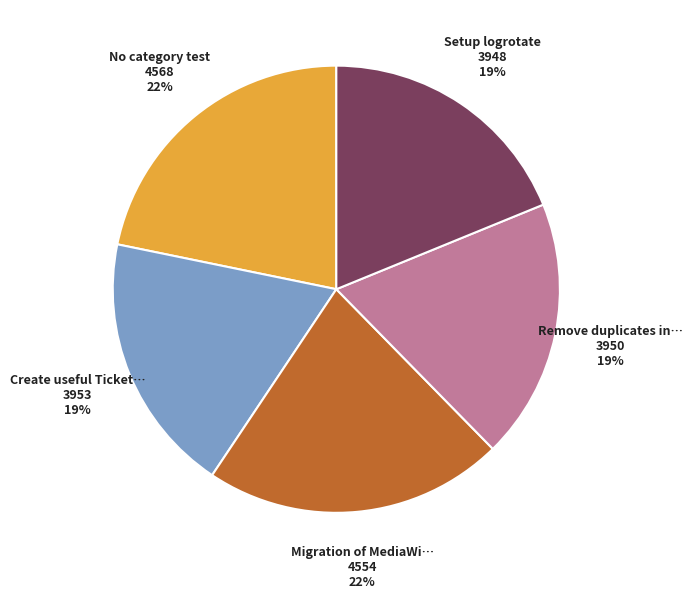

To the nearest percent, what is the difference between the largest and smallest slice percentages?

3%